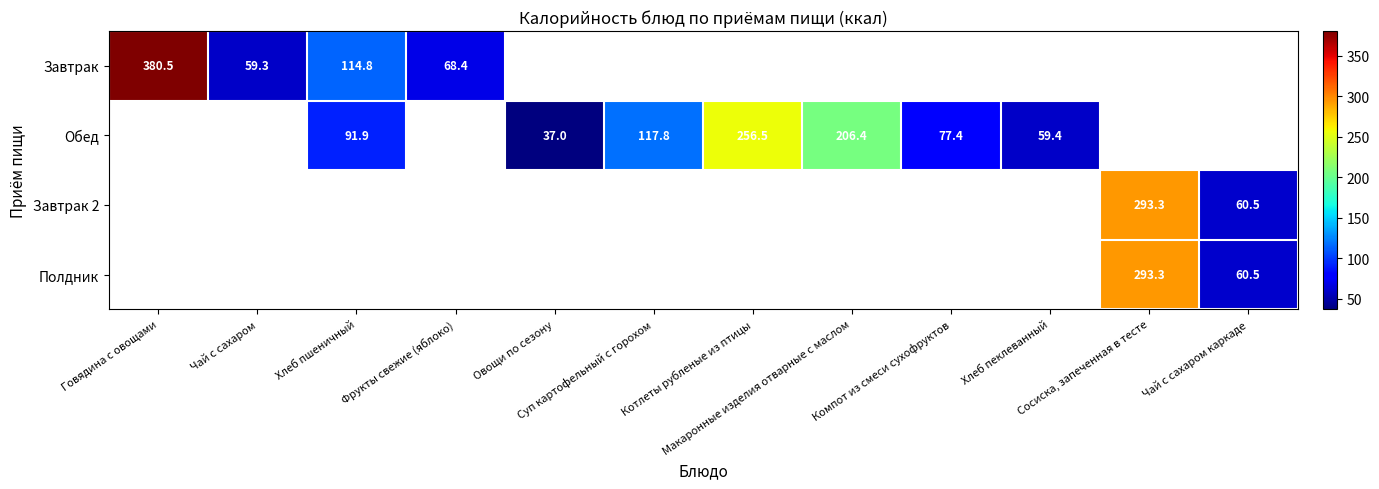

The Завтрак series shows 0.0 at Овощи по сезону. True or false?

True